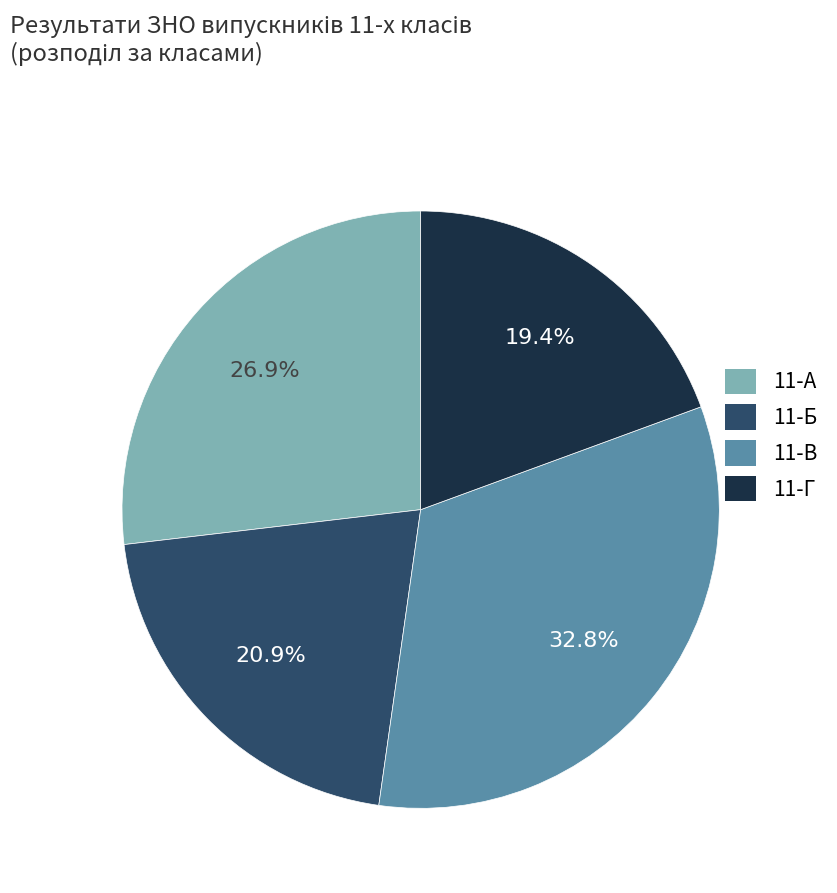

Between 11-Г and 11-В, which is larger?

11-В